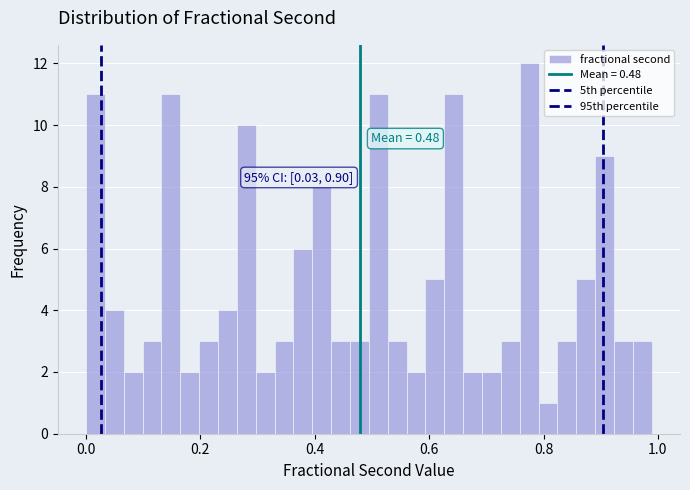

Read against the x-axis, roughly where is the centre of the tallest bar?

0.78